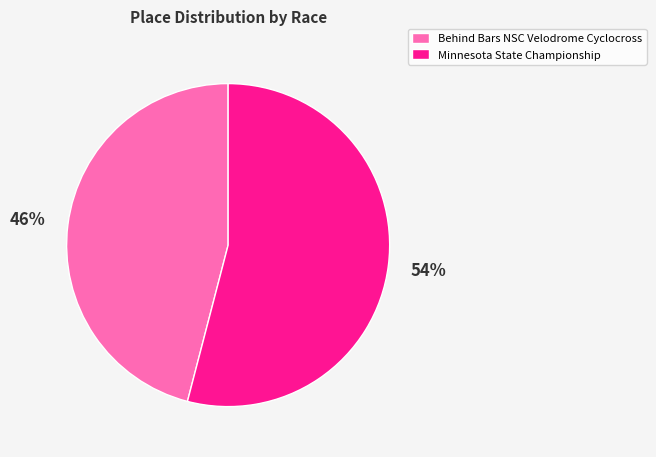

Which slice is the largest?

Minnesota State Championship